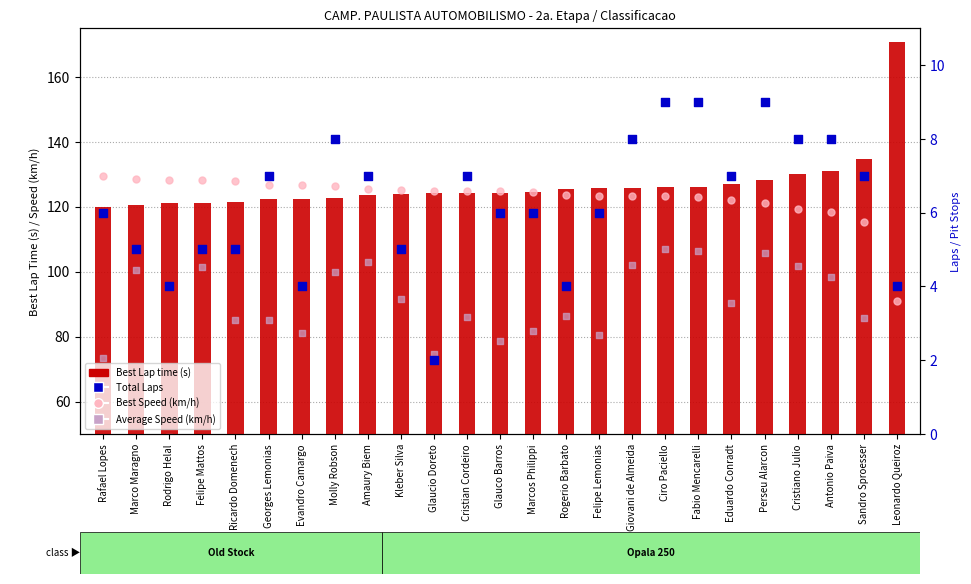

At which category is the sum across all series the highest?

Ciro Paciello